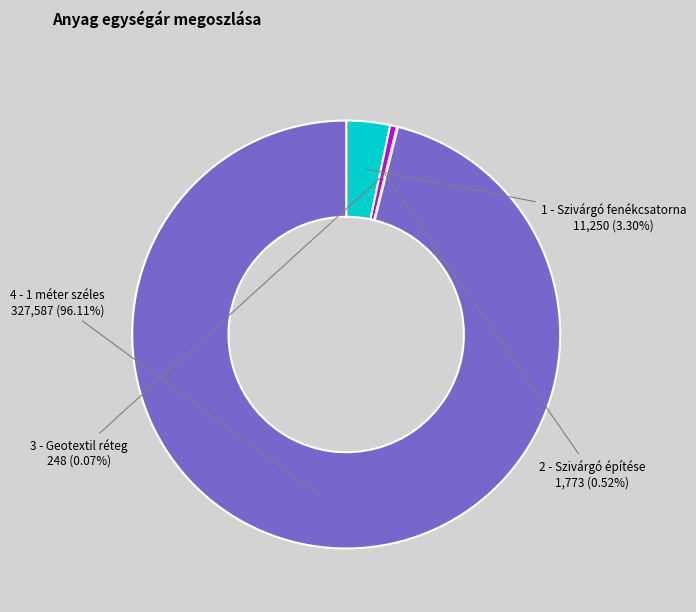

Is there any slice that represents more than half of the pie?

Yes